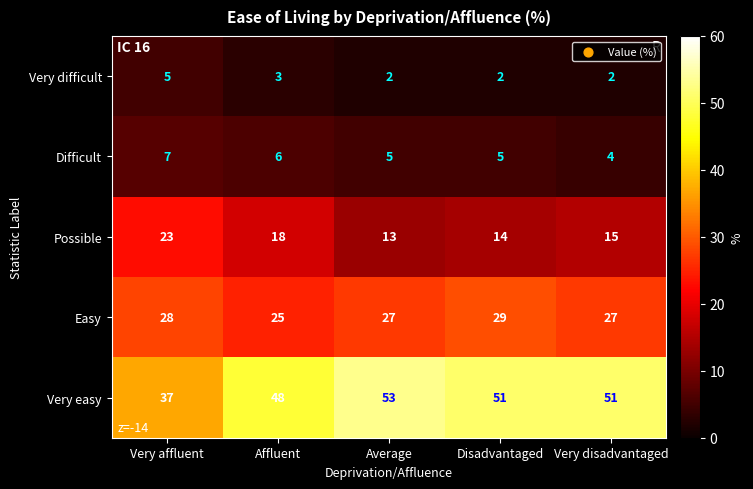

Is it true that Difficult equals 4 at Very disadvantaged?

True